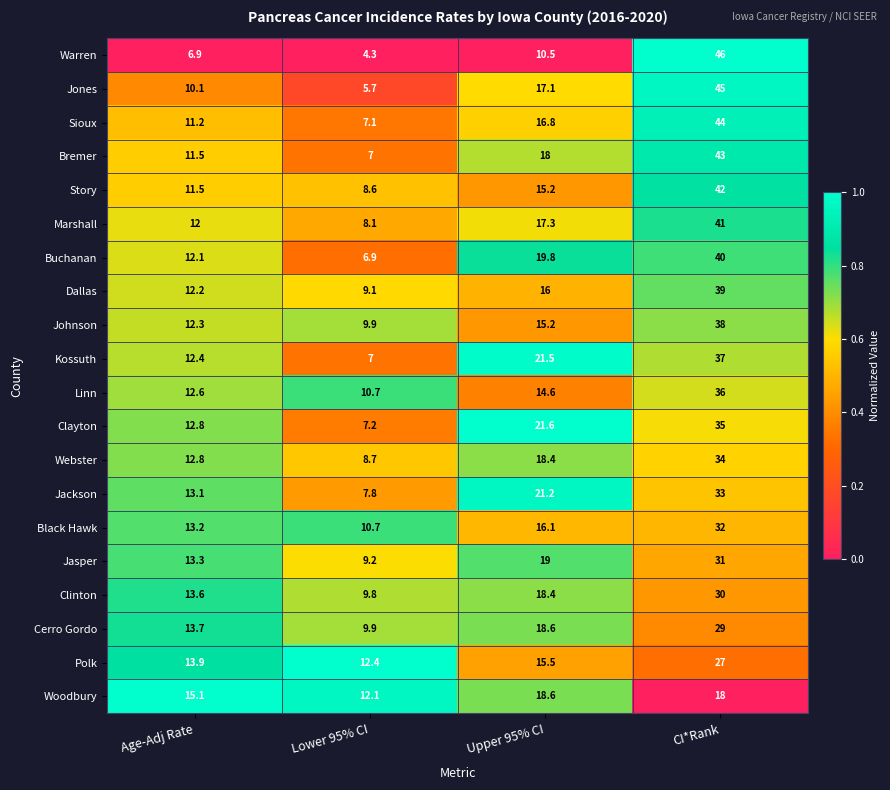

Which category has the lowest value in the Warren series?

Lower 95% CI